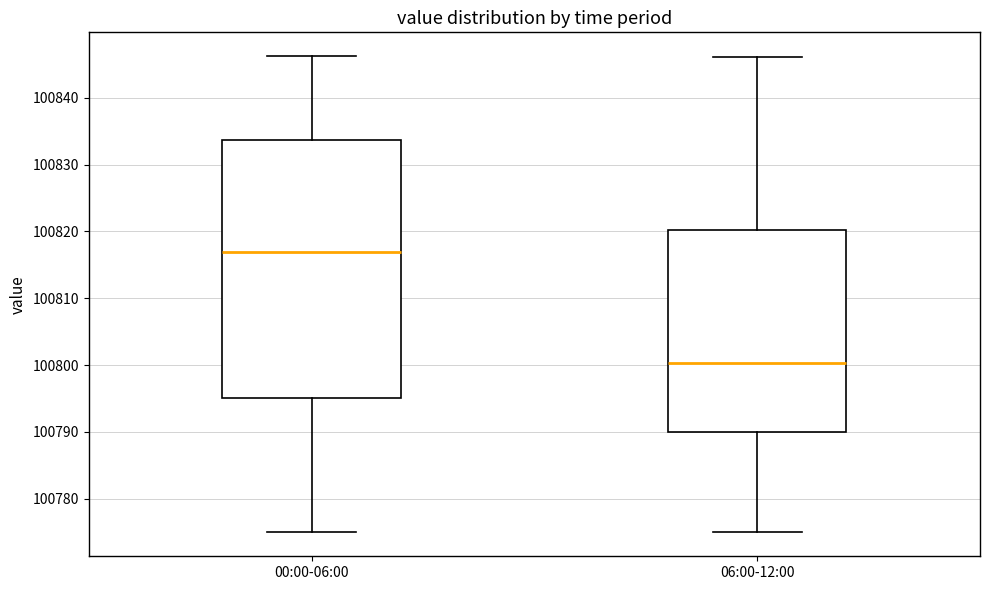

Reading left to right, transcribe this box plot: for each box, give where its median line is, the range the box spans, and where its two whiskers end, as read against the y-axis. The values are not printed on the chart, so give them approximately, as read against the axis.

00:00-06:00: median 100817, box 100795 to 100834, whiskers 100775 to 100846
06:00-12:00: median 100800, box 100790 to 100820, whiskers 100775 to 100846